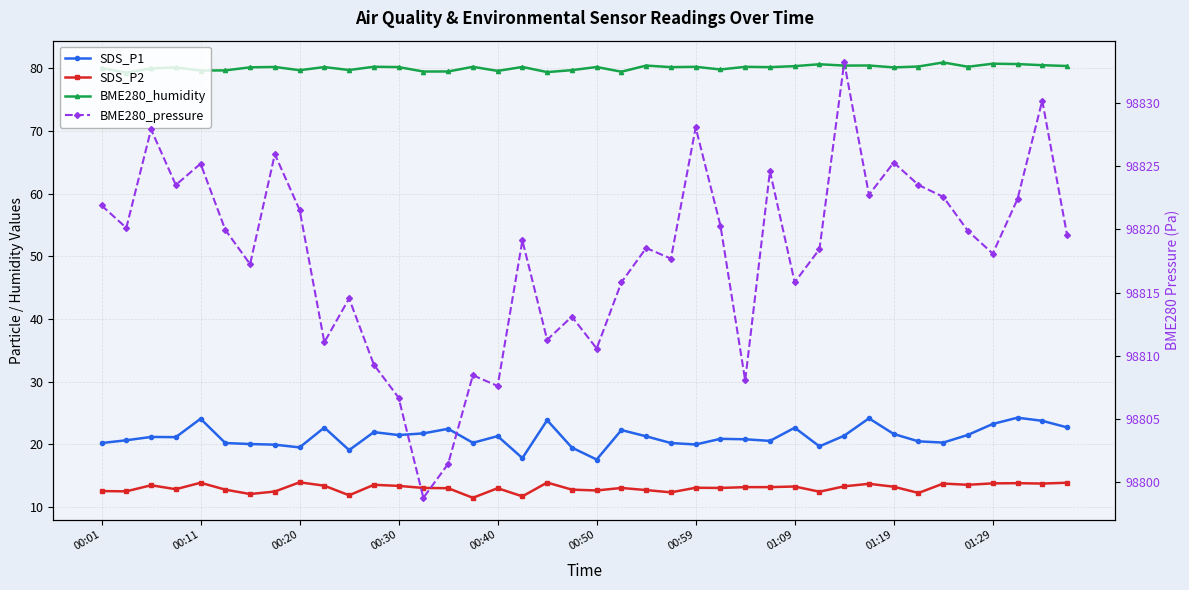

Reading right to left, list all the values displayed in this chart.

SDS_P1: 22.7	23.8	24.3	23.3	21.5	20.3	20.5	21.7	24.2	21.4	19.7	22.7	20.6	20.8	20.9	20.0	20.2	21.3	22.3	17.6	19.5	23.9	17.8	21.3	20.3	22.5	21.8	21.5	22.0	19.1	22.7	19.5	20.0	20.1	20.2	24.1	21.2	21.2	20.7	20.2
SDS_P2: 13.9	13.8	13.8	13.8	13.6	13.8	12.3	13.3	13.7	13.3	12.5	13.3	13.2	13.2	13.1	13.1	12.4	12.7	13.1	12.7	12.8	13.9	11.7	13.0	11.5	13.0	13.1	13.4	13.6	11.9	13.4	14.0	12.5	12.1	12.8	13.9	12.9	13.5	12.5	12.6
BME280_humidity: 80.3	80.5	80.6	80.7	80.2	80.9	80.2	80.1	80.4	80.4	80.6	80.3	80.2	80.2	79.8	80.2	80.2	80.4	79.4	80.2	79.7	79.4	80.2	79.5	80.2	79.5	79.5	80.2	80.2	79.7	80.2	79.7	80.2	80.1	79.6	79.6	80.1	80.0	79.2	80.0
BME280_pressure: 98819.6	98830.2	98822.4	98818.1	98819.9	98822.6	98823.5	98825.3	98822.8	98833.2	98818.4	98815.8	98824.6	98808.0	98820.3	98828.1	98817.7	98818.5	98815.8	98810.6	98813.1	98811.2	98819.1	98807.6	98808.4	98801.4	98798.7	98806.7	98809.3	98814.5	98811.1	98821.6	98826.0	98817.2	98820.0	98825.2	98823.5	98827.9	98820.1	98821.9